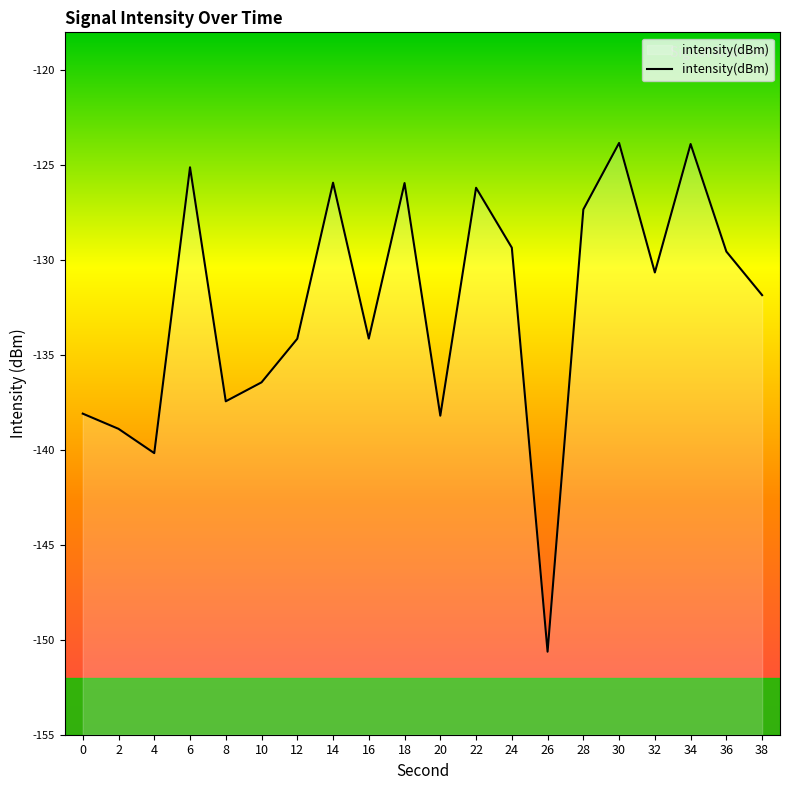

Reading right to left, transcribe all the data shown in this chart.

-131.8	-129.5	-123.9	-130.6	-123.8	-127.3	-150.6	-129.3	-126.2	-138.2	-125.9	-134.1	-125.9	-134.1	-136.4	-137.4	-125.1	-140.2	-138.9	-138.1